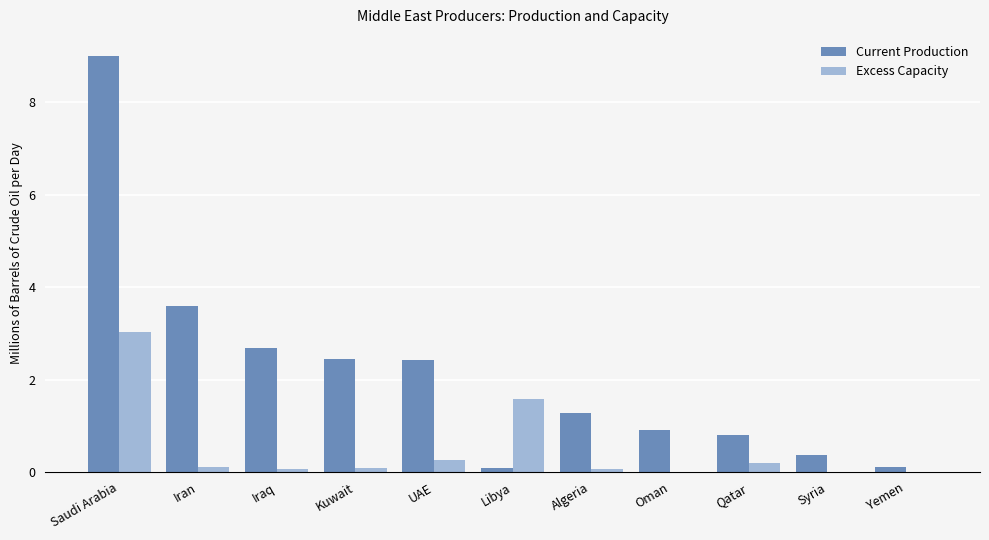

How many values in the Current Production series exceed 1?

6